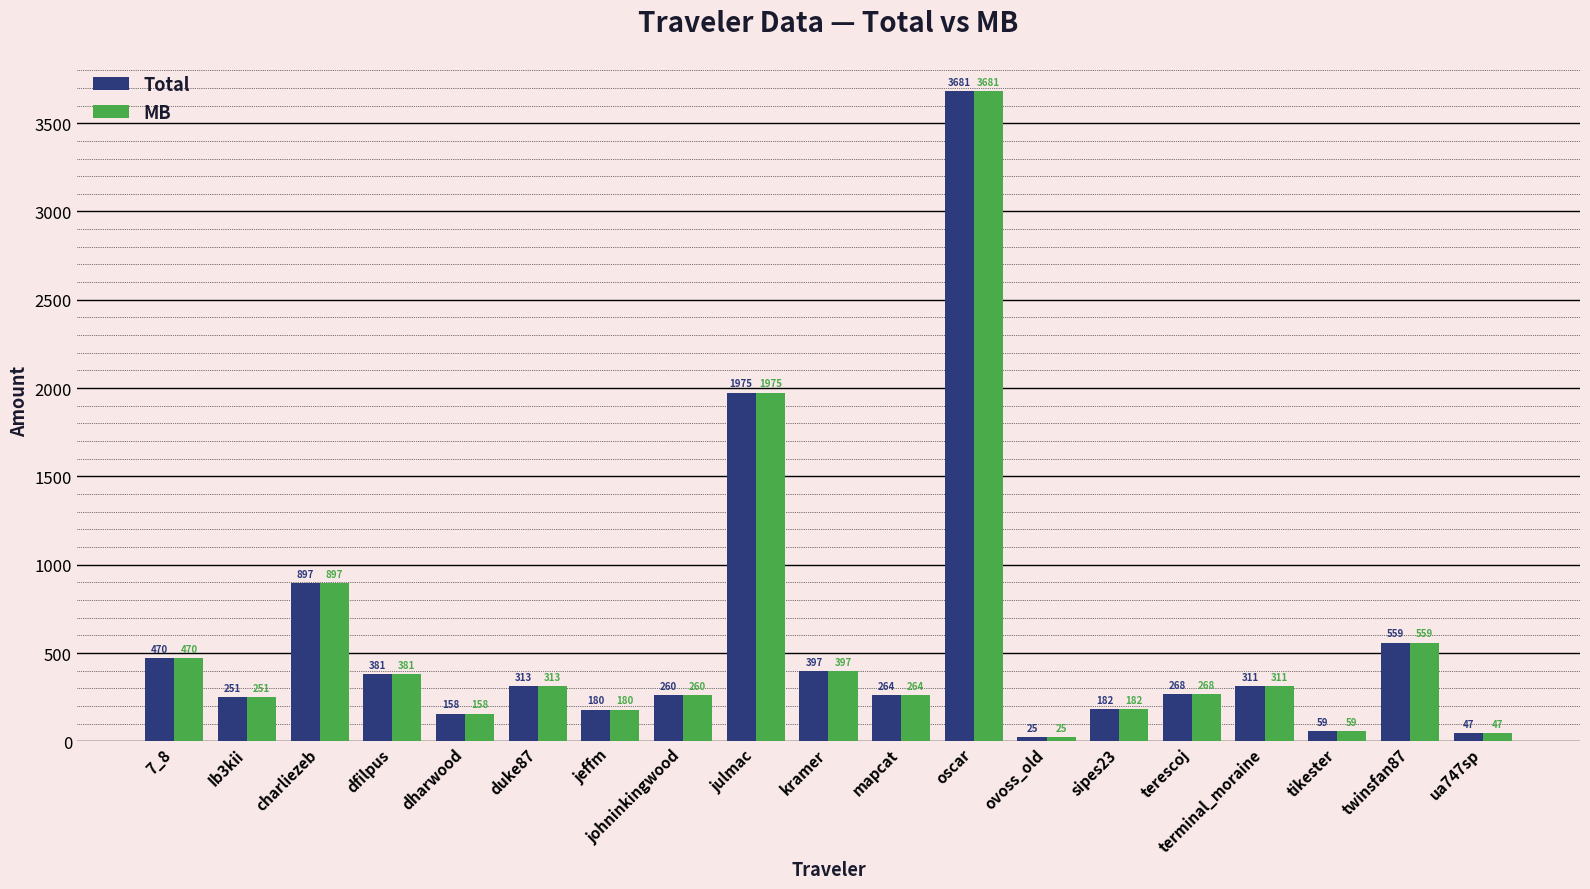

At how many categories does at least one series exceed 3109?

1